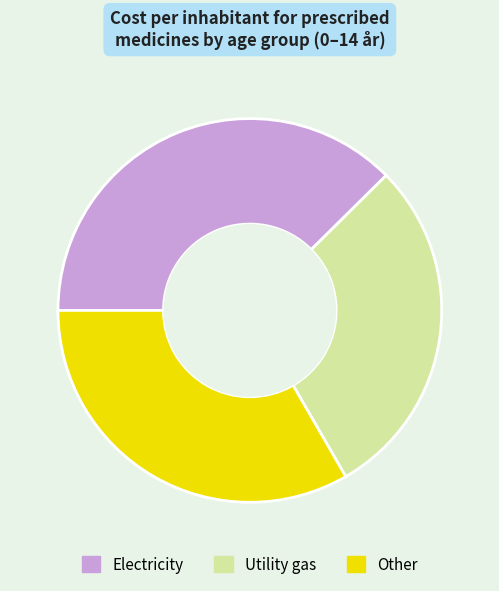

Rank the categories by value from lowest to highest.

Utility gas, Other, Electricity